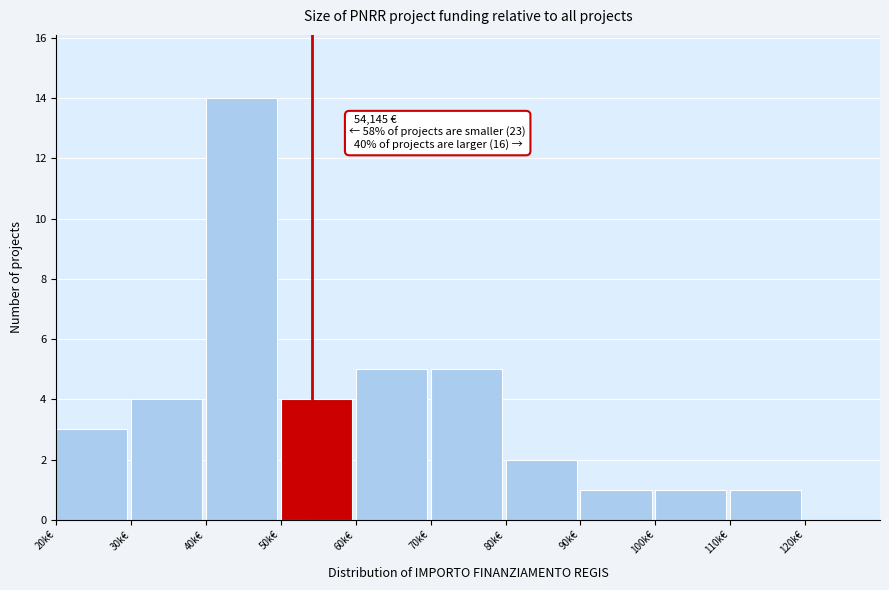

Reading left to right, transcribe all the data shown in this chart.

20k€=3	30k€=4	40k€=14	50k€=4	60k€=5	70k€=5	80k€=2	90k€=1	100k€=1	110k€=1	120k€=0